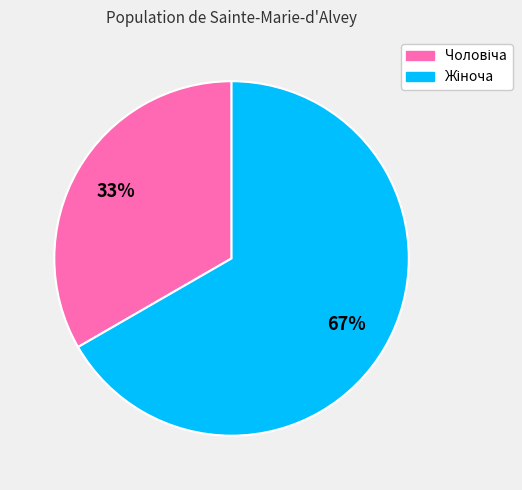

Is there any slice that represents more than half of the pie?

Yes